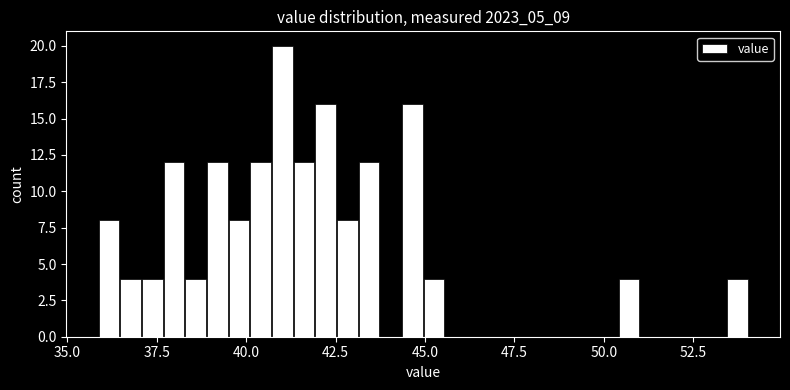

Read against the x-axis, roughly where is the centre of the tallest bar?

41.0